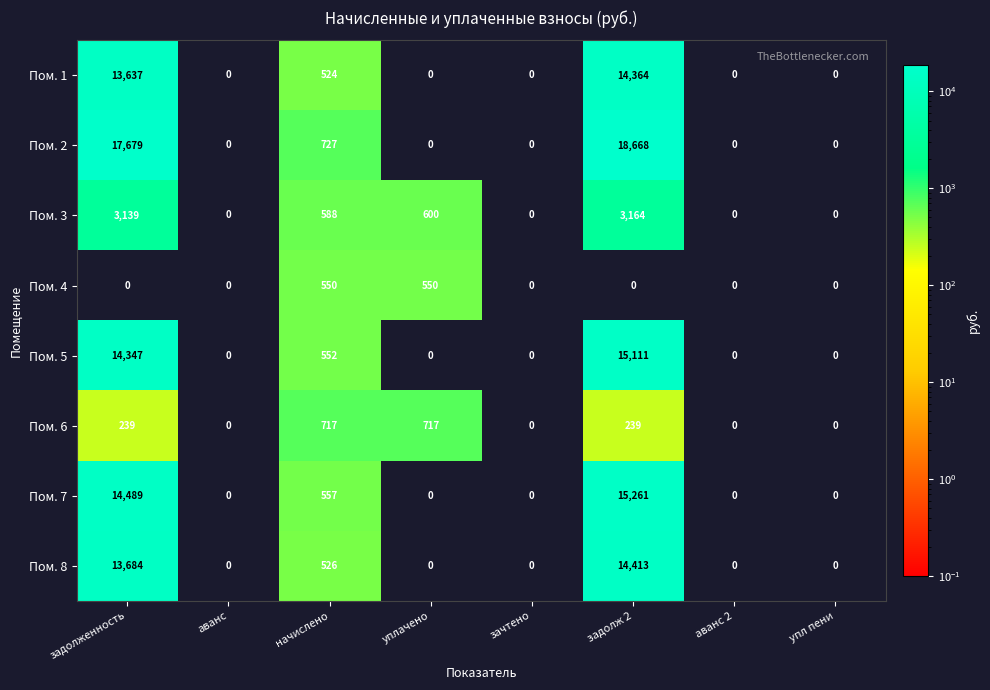

List the series in order of their peak value, lowest first.

Пом. 4, Пом. 6, Пом. 3, Пом. 1, Пом. 8, Пом. 5, Пом. 7, Пом. 2